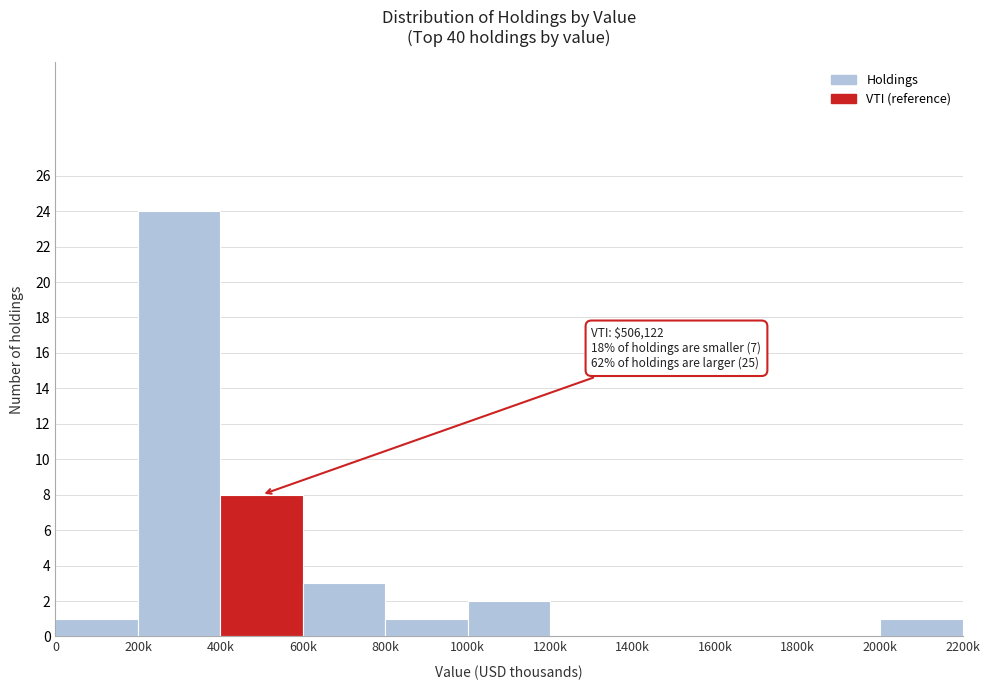

Reading left to right, extract all data points from this chart.

0=1	200k=24	400k=8	600k=3	800k=1	1000k=2	1200k=0	1400k=0	1600k=0	1800k=0	2000k=1